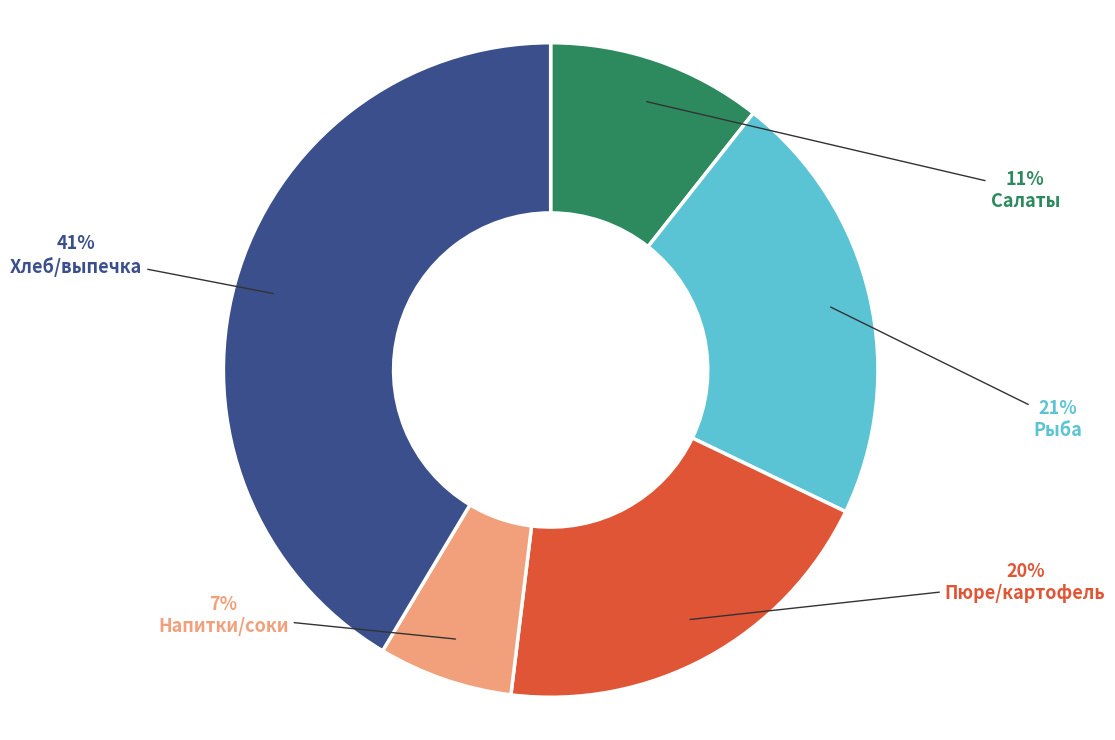

Which slice is the smallest?

Напитки/соки